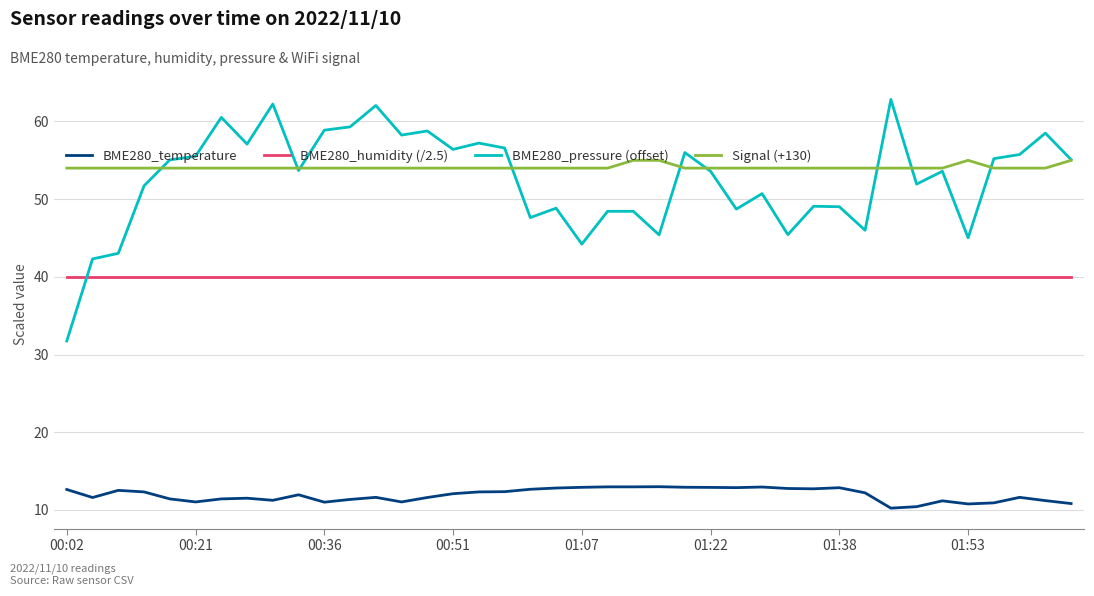

True or false: BME280_temperature and BME280_pressure (offset) intersect in this chart.

False